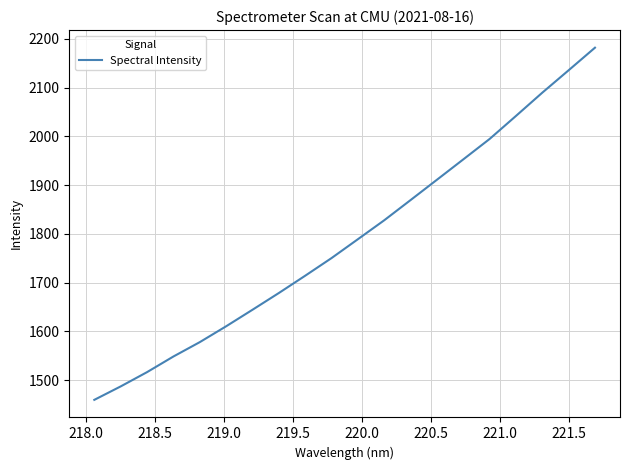

What is the smallest value displayed?

1459.8